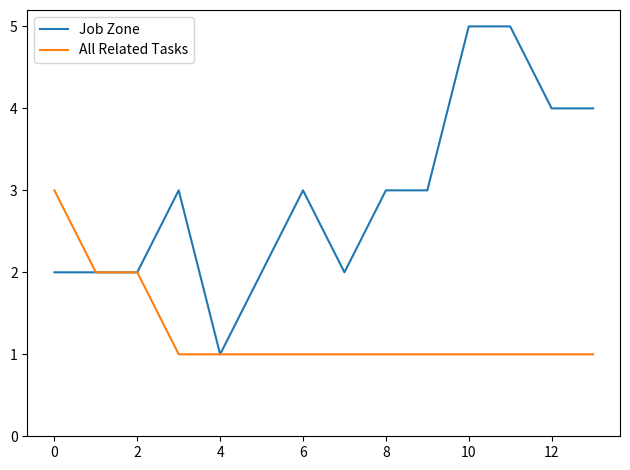

Which series has the largest range (max minus min)?

Job Zone